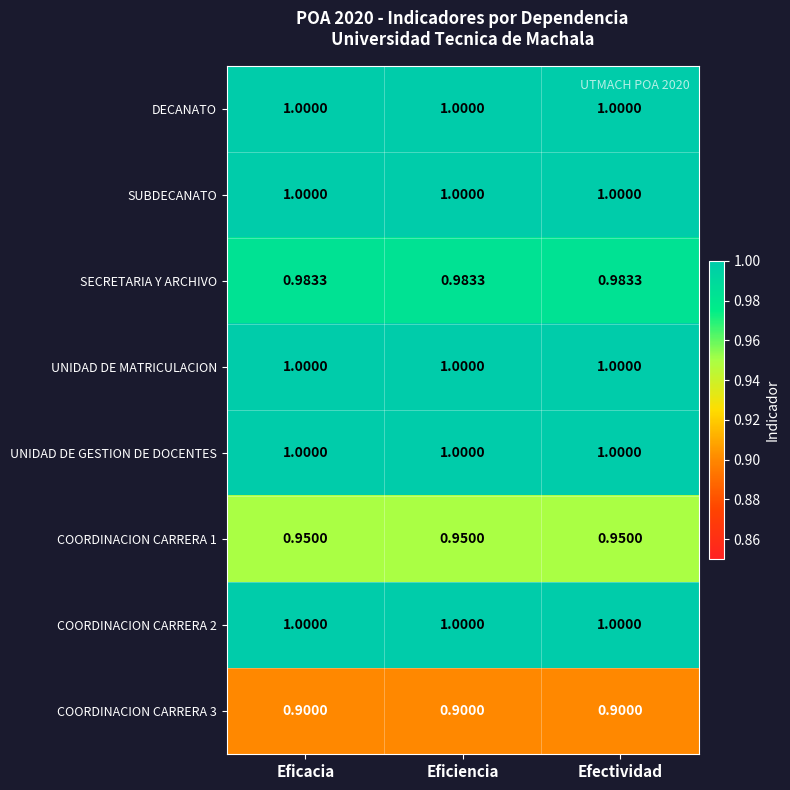

Which series has the largest range (max minus min)?

DECANATO